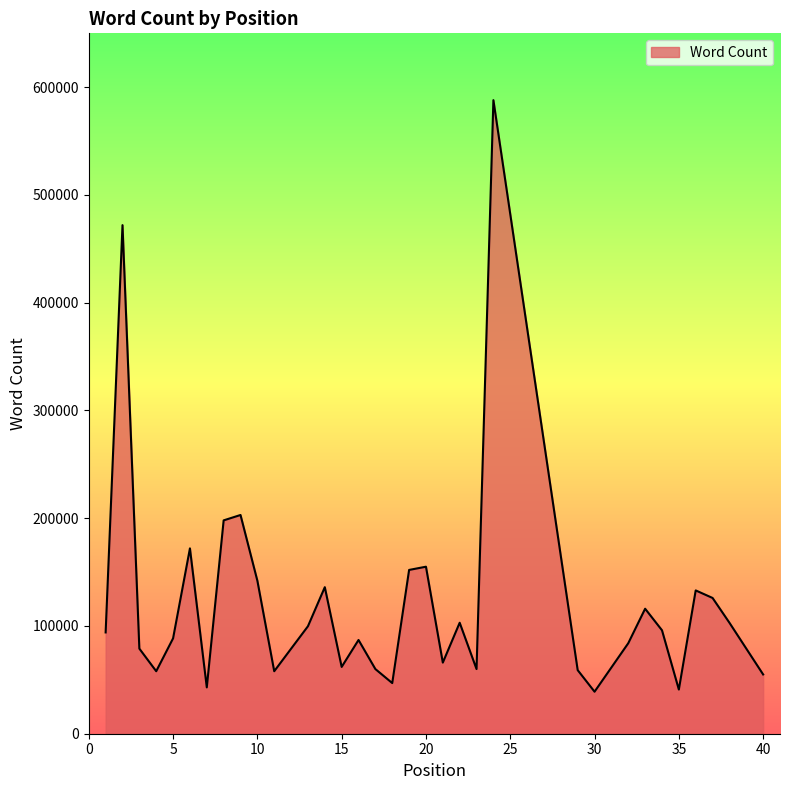

What is the minimum value shown in the chart?

39000